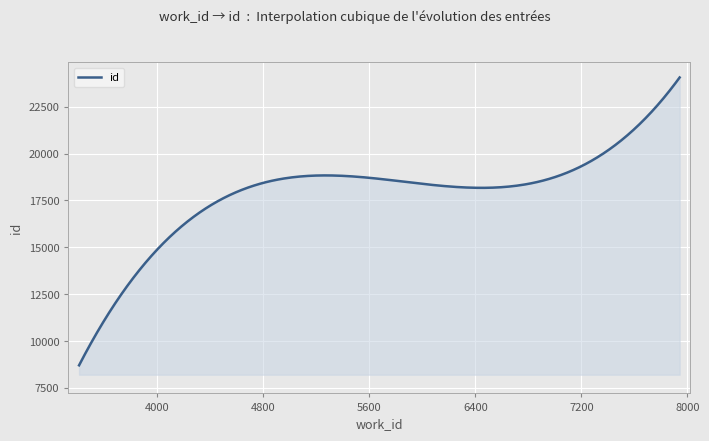

What is the maximum value shown in the chart?

24065.5